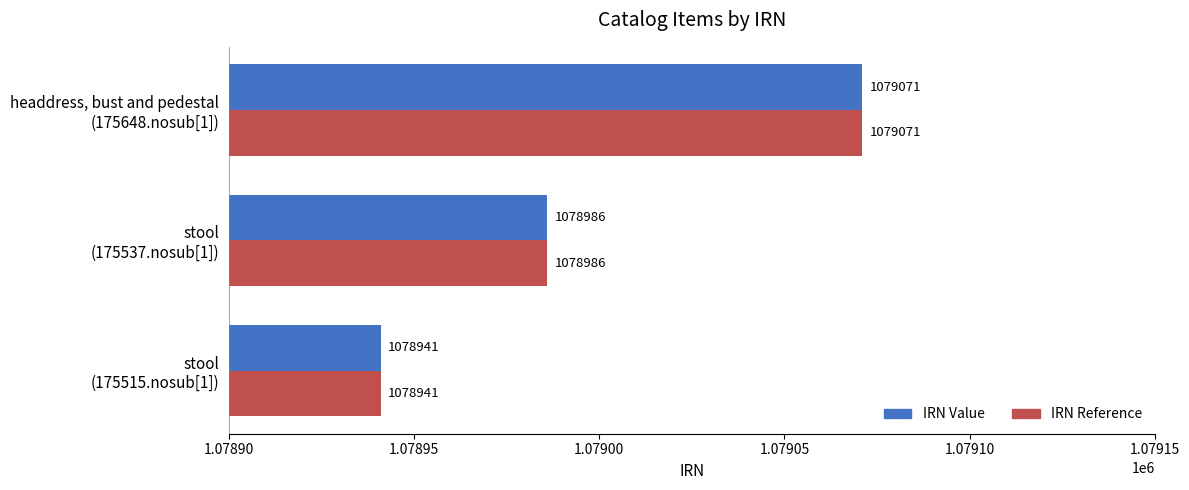

What is the difference between the maximum and minimum values in the IRN Value series?

130